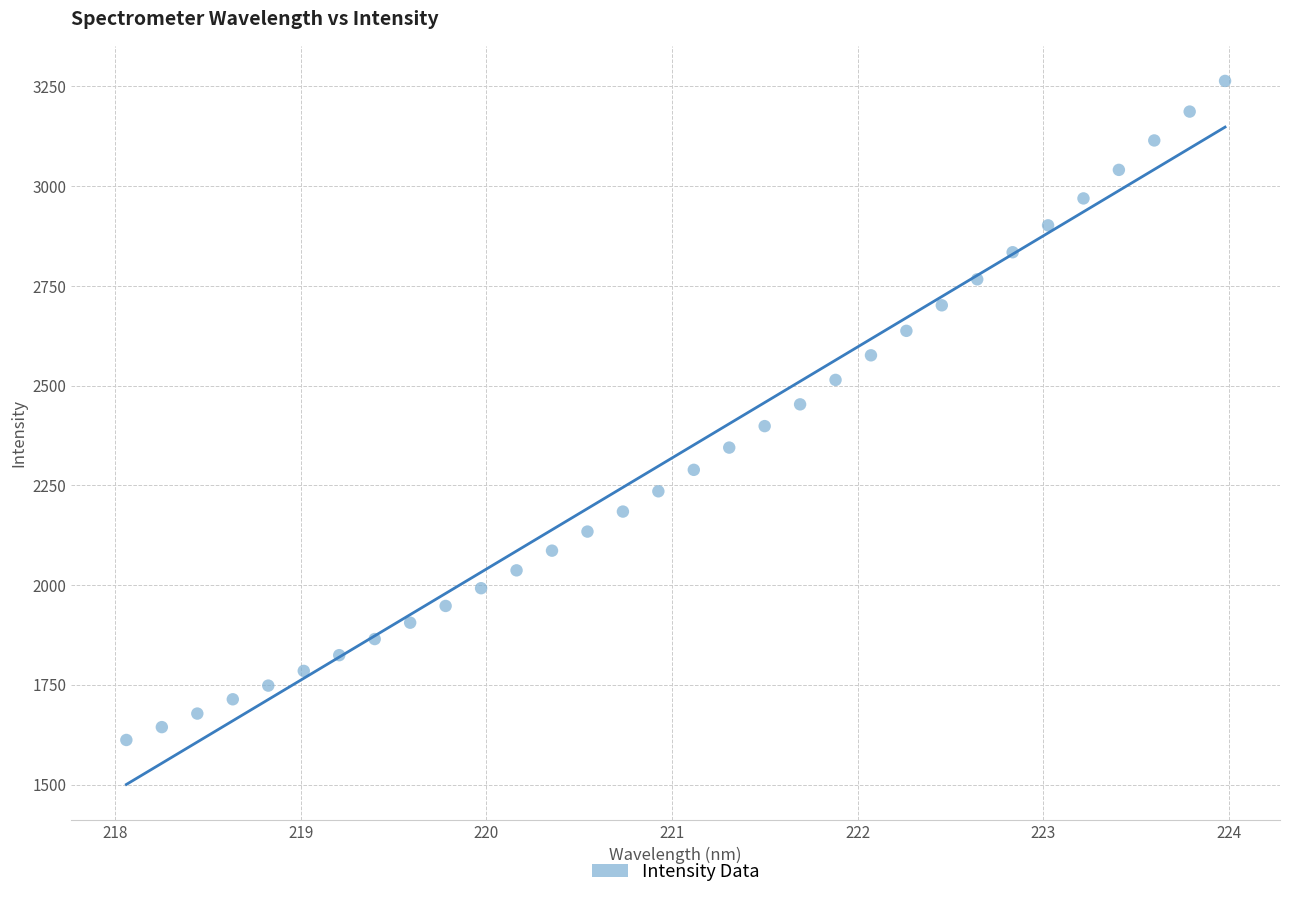

What is the range of Y values (max minus min)?

1651.8